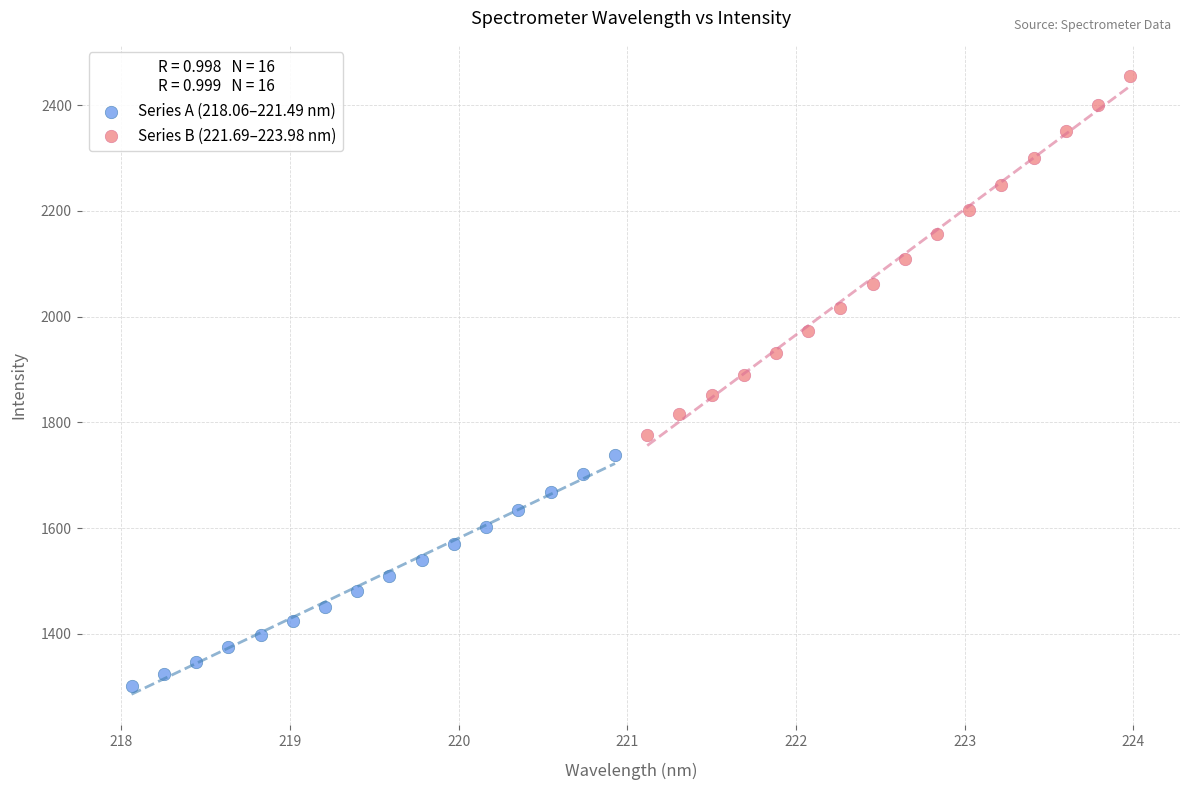

Which series contains the highest Y value?

Series B (221.69–223.98 nm)